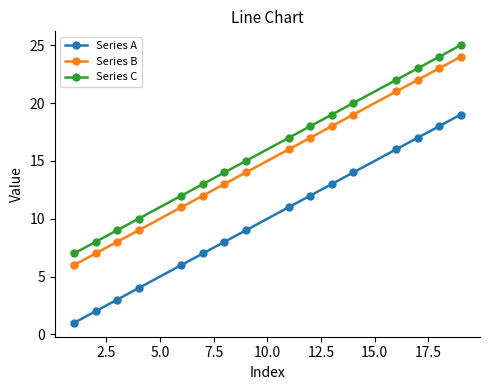

Count the number of data series in this chart.

3